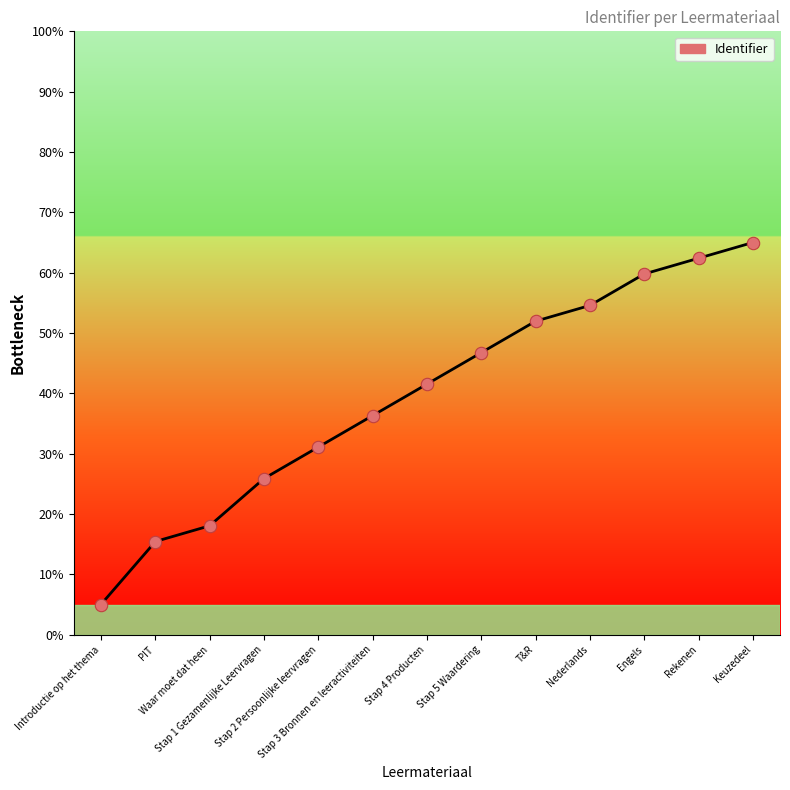

Which has a higher value, Stap 5 Waardering or PIT?

Stap 5 Waardering